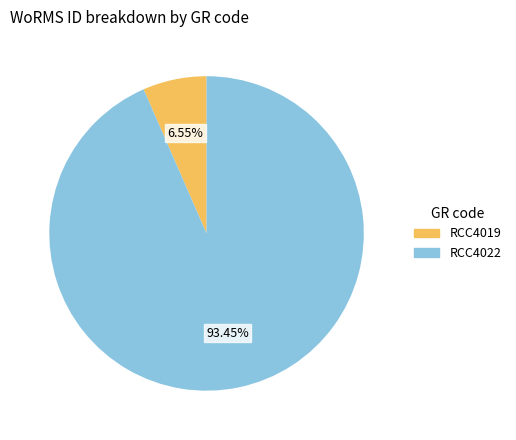

True or false: RCC4019 accounts for 7% of the total.

True